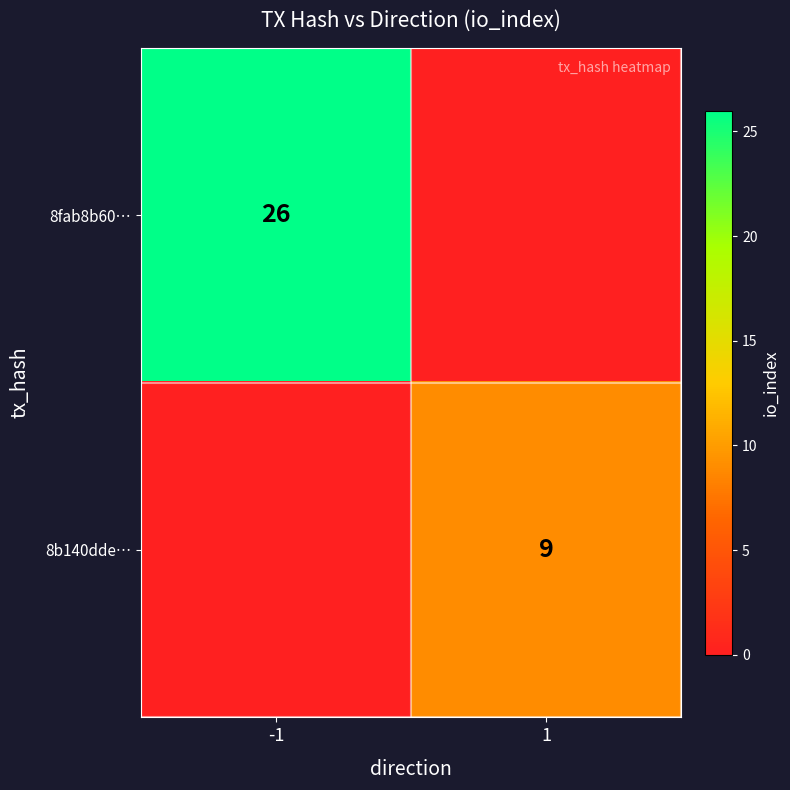

True or false: 8fab8b60… has a value of 43 at -1.

False